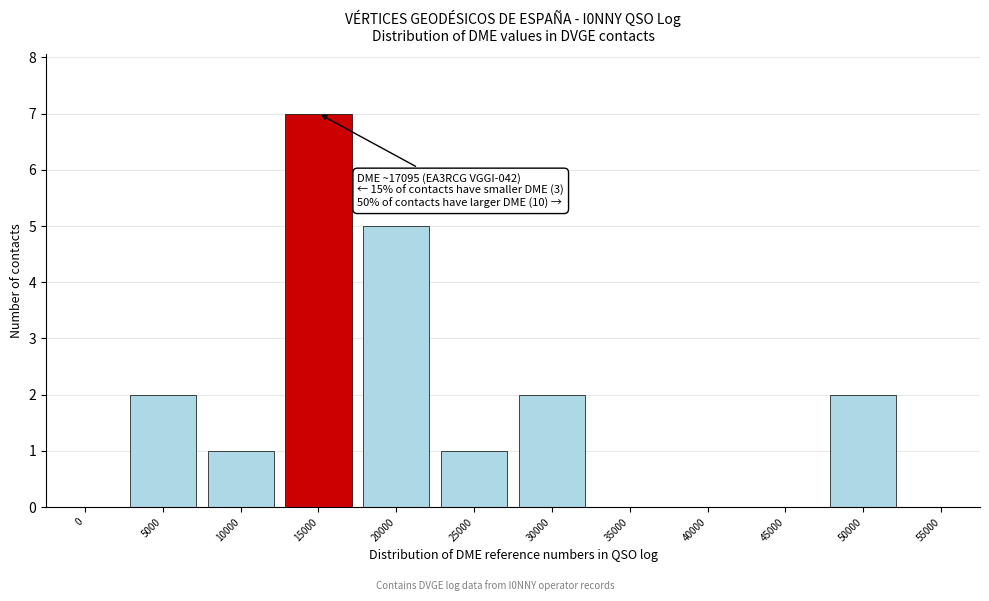

Reading right to left, list all the values displayed in this chart.

55000=0	50000=2	45000=0	40000=0	35000=0	30000=2	25000=1	20000=5	15000=7	10000=1	5000=2	0=0